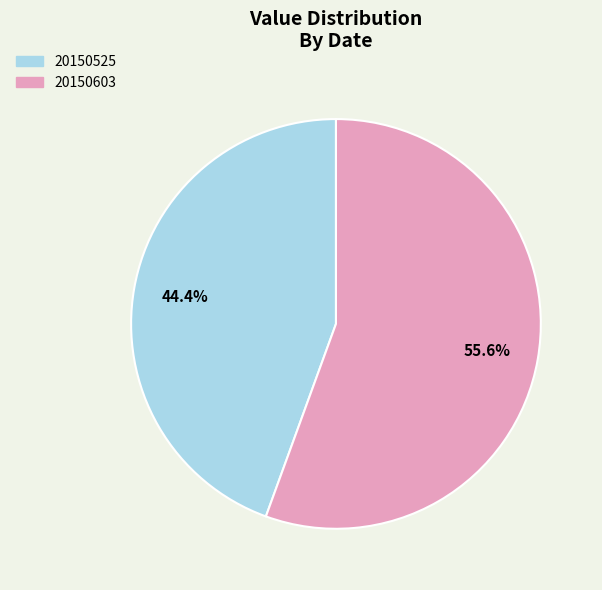

Which slice is the largest?

20150603